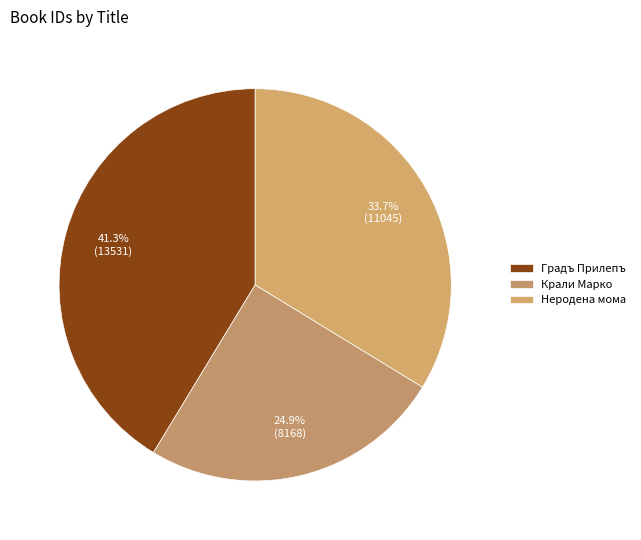

Which slice is the smallest?

Крали Марко